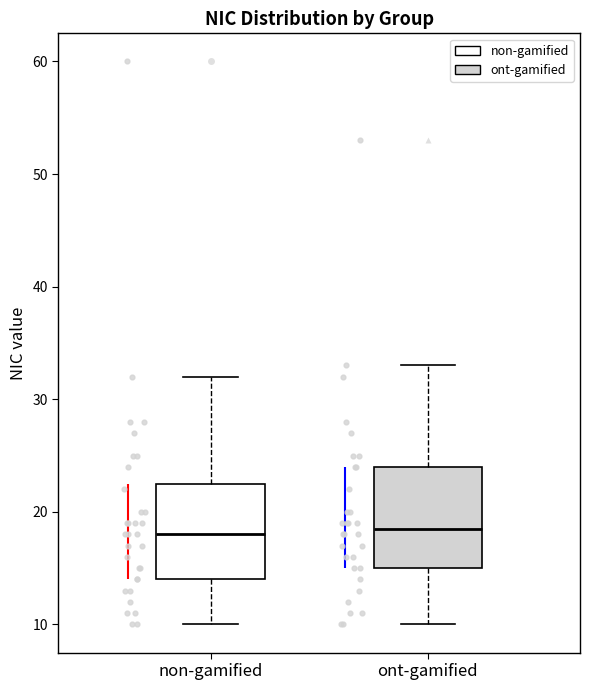

Reading left to right, transcribe this box plot: for each box, give where its median line is, the range the box spans, and where its two whiskers end, as read against the y-axis. The values are not printed on the chart, so give them approximately, as read against the axis.

non-gamified: median 18, box 14 to 23, whiskers 10 to 32
ont-gamified: median 19, box 15 to 24, whiskers 10 to 33